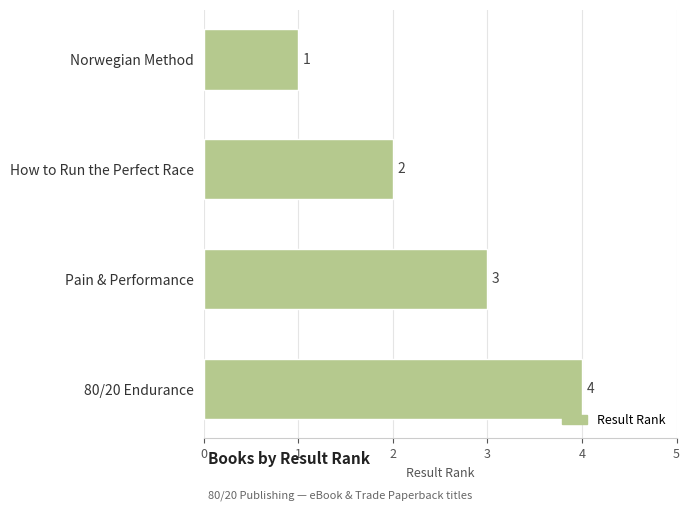

What is the difference between the maximum and minimum values?

3